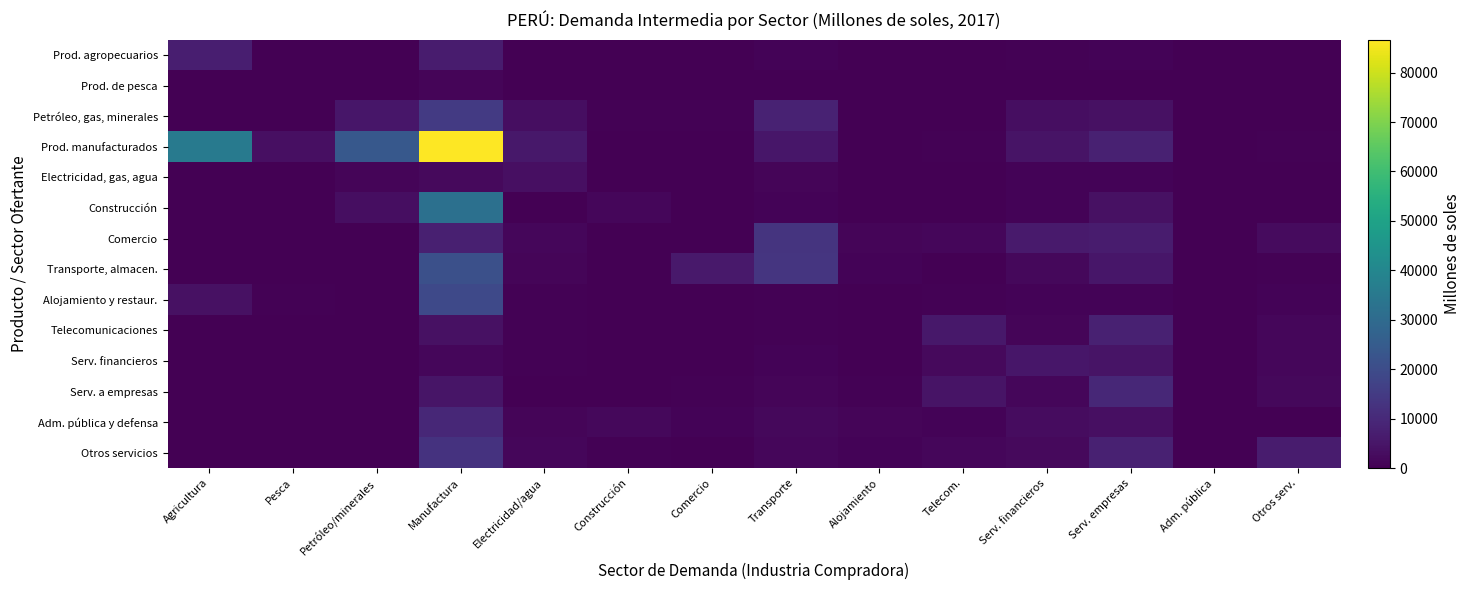

Reading left to right, list all the values displayed in this chart.

Prod. agropecuarios: Agricultura=7346	Pesca=0	Petróleo/minerales=68	Manufactura=6524	Electricidad/agua=110	Construcción=0	Comercio=3	Transporte=881	Alojamiento=0	Telecom.=0	Serv. financieros=437	Serv. empresas=865	Adm. pública=0	Otros serv.=22
Prod. de pesca: Agricultura=5	Pesca=99	Petróleo/minerales=0	Manufactura=1321	Electricidad/agua=71	Construcción=0	Comercio=0	Transporte=73	Alojamiento=0	Telecom.=13	Serv. financieros=262	Serv. empresas=46	Adm. pública=0	Otros serv.=15
Petróleo, gas, minerales: Agricultura=0	Pesca=0	Petróleo/minerales=5114	Manufactura=14631	Electricidad/agua=3068	Construcción=486	Comercio=386	Transporte=8323	Alojamiento=217	Telecom.=174	Serv. financieros=3382	Serv. empresas=3823	Adm. pública=0	Otros serv.=214
Prod. manufacturados: Agricultura=35288	Pesca=3598	Petróleo/minerales=23929	Manufactura=86655	Electricidad/agua=5432	Construcción=122	Comercio=286	Transporte=5362	Alojamiento=209	Telecom.=464	Serv. financieros=4674	Serv. empresas=7825	Adm. pública=0	Otros serv.=654
Electricidad, gas, agua: Agricultura=0	Pesca=0	Petróleo/minerales=1161	Manufactura=2057	Electricidad/agua=3698	Construcción=210	Comercio=91	Transporte=1128	Alojamiento=101	Telecom.=59	Serv. financieros=974	Serv. empresas=715	Adm. pública=0	Otros serv.=64
Construcción: Agricultura=11	Pesca=0	Petróleo/minerales=3293	Manufactura=32099	Electricidad/agua=51	Construcción=1580	Comercio=3	Transporte=763	Alojamiento=38	Telecom.=85	Serv. financieros=1002	Serv. empresas=3746	Adm. pública=0	Otros serv.=72
Comercio: Agricultura=19	Pesca=0	Petróleo/minerales=4	Manufactura=7451	Electricidad/agua=1549	Construcción=51	Comercio=276	Transporte=13168	Alojamiento=1206	Telecom.=1442	Serv. financieros=6152	Serv. empresas=6455	Adm. pública=0	Otros serv.=2411
Transporte, almacen.: Agricultura=0	Pesca=0	Petróleo/minerales=8	Manufactura=21293	Electricidad/agua=1095	Construcción=2	Comercio=5849	Transporte=13504	Alojamiento=774	Telecom.=319	Serv. financieros=1948	Serv. empresas=5193	Adm. pública=0	Otros serv.=575
Alojamiento y restaur.: Agricultura=3766	Pesca=398	Petróleo/minerales=11	Manufactura=19197	Electricidad/agua=449	Construcción=7	Comercio=10	Transporte=431	Alojamiento=47	Telecom.=501	Serv. financieros=775	Serv. empresas=867	Adm. pública=0	Otros serv.=785
Telecomunicaciones: Agricultura=0	Pesca=0	Petróleo/minerales=1	Manufactura=3989	Electricidad/agua=364	Construcción=213	Comercio=33	Transporte=664	Alojamiento=228	Telecom.=5667	Serv. financieros=1264	Serv. empresas=7929	Adm. pública=0	Otros serv.=1363
Serv. financieros: Agricultura=0	Pesca=0	Petróleo/minerales=0	Manufactura=1639	Electricidad/agua=352	Construcción=179	Comercio=22	Transporte=923	Alojamiento=81	Telecom.=2048	Serv. financieros=5236	Serv. empresas=4722	Adm. pública=0	Otros serv.=1580
Serv. a empresas: Agricultura=0	Pesca=0	Petróleo/minerales=0	Manufactura=5018	Electricidad/agua=331	Construcción=0	Comercio=356	Transporte=1110	Alojamiento=669	Telecom.=4737	Serv. financieros=1449	Serv. empresas=9571	Adm. pública=0	Otros serv.=1723
Adm. pública y defensa: Agricultura=120	Pesca=28	Petróleo/minerales=249	Manufactura=9700	Electricidad/agua=1063	Construcción=2000	Comercio=867	Transporte=1926	Alojamiento=1254	Telecom.=793	Serv. financieros=2942	Serv. empresas=3703	Adm. pública=0	Otros serv.=239
Otros servicios: Agricultura=127	Pesca=3	Petróleo/minerales=56	Manufactura=12593	Electricidad/agua=1453	Construcción=607	Comercio=218	Transporte=1523	Alojamiento=836	Telecom.=1539	Serv. financieros=2112	Serv. empresas=7951	Adm. pública=0	Otros serv.=6462